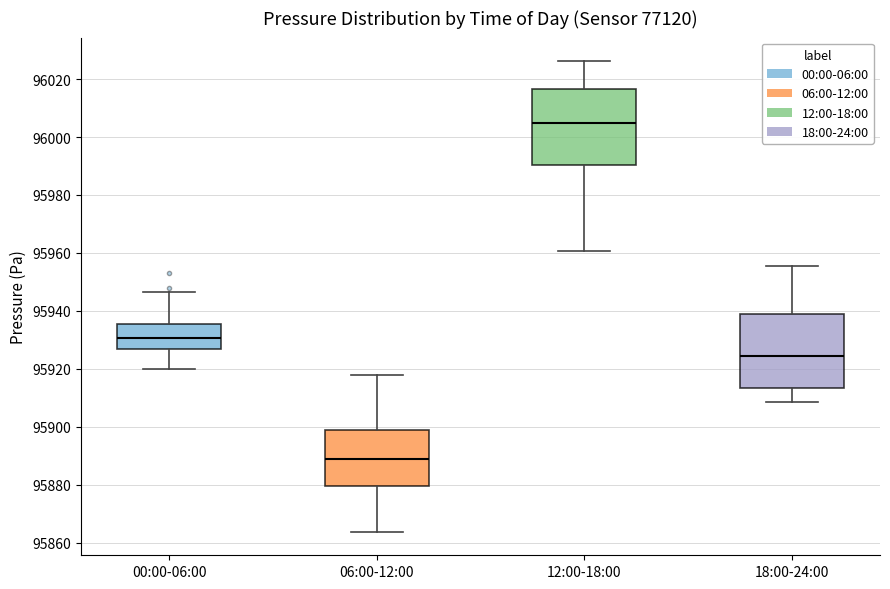

Reading left to right, transcribe this box plot: for each box, give where its median line is, the range the box spans, and where its two whiskers end, as read against the y-axis. The values are not printed on the chart, so give them approximately, as read against the axis.

00:00-06:00: median 95930, box 95928 to 95936, whiskers 95920 to 95946
06:00-12:00: median 95888, box 95880 to 95900, whiskers 95864 to 95918
12:00-18:00: median 96004, box 95990 to 96016, whiskers 95960 to 96026
18:00-24:00: median 95924, box 95914 to 95938, whiskers 95908 to 95956